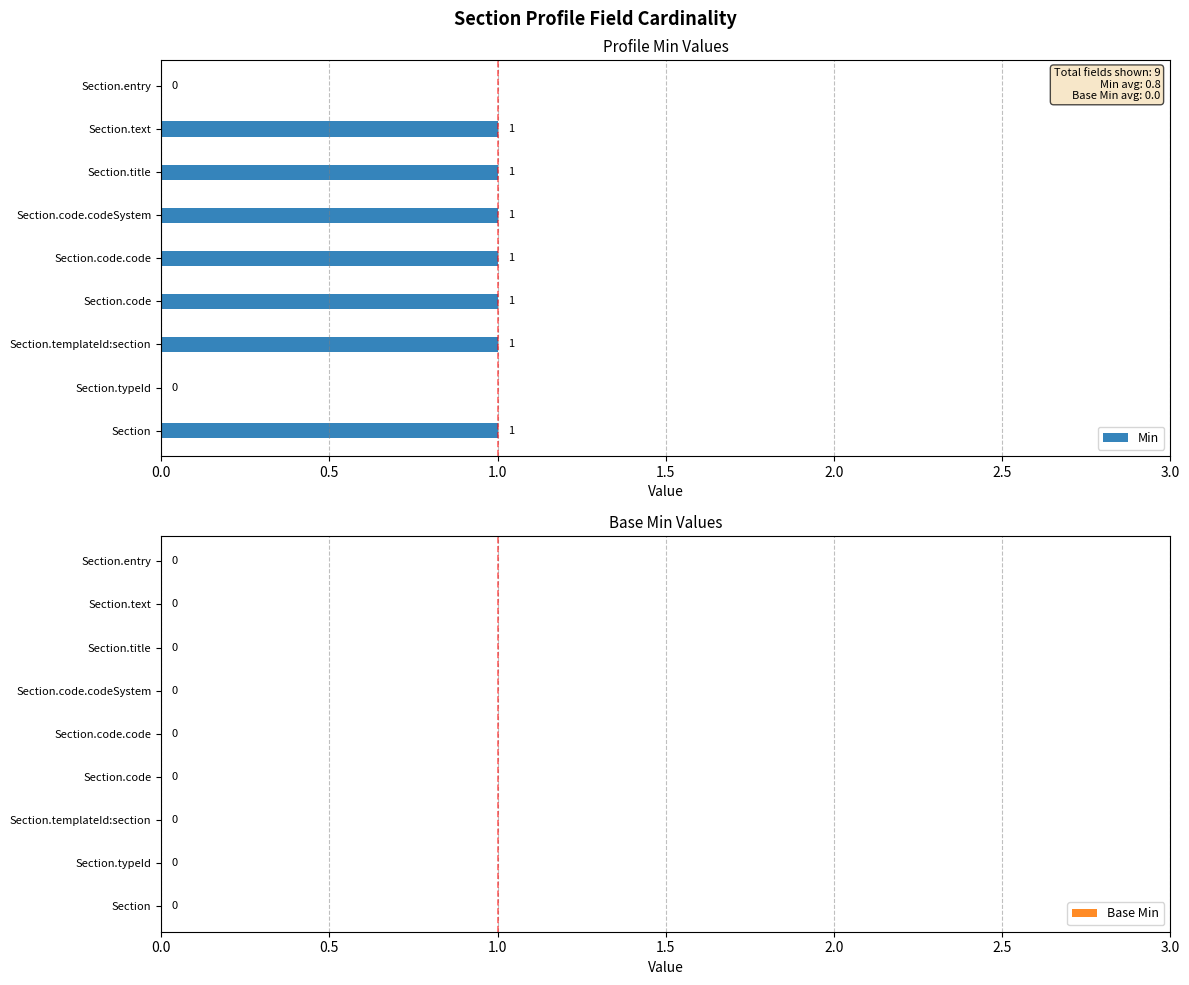

Count the number of categories in the chart.

9